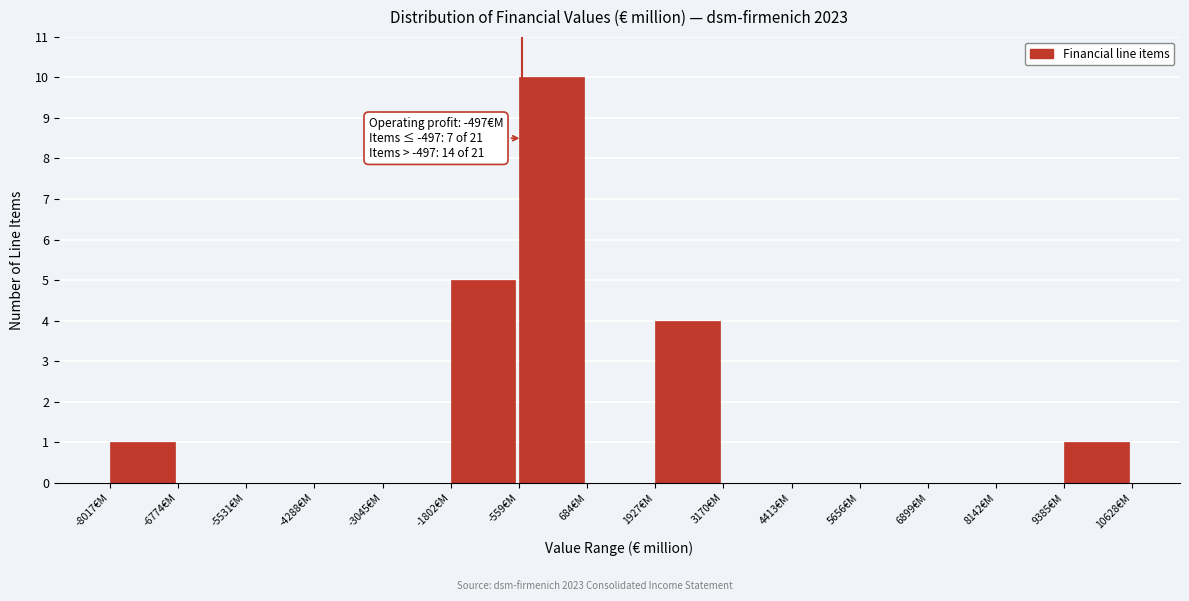

Which range on the x-axis has the tallest bar?

-600 to 600